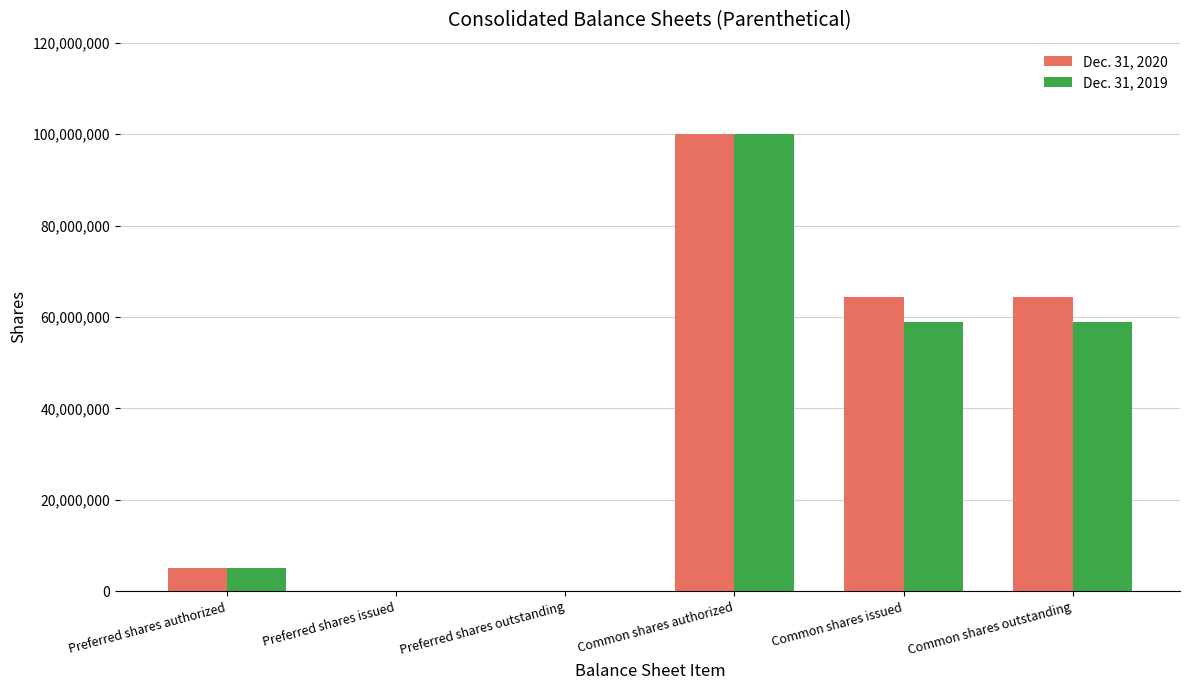

At which category is the sum across all series the highest?

Common shares authorized